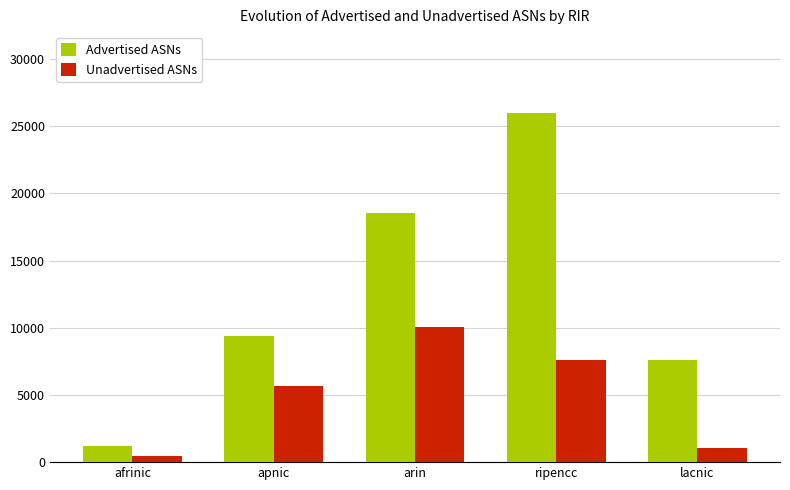

What position from the right is arin?

3